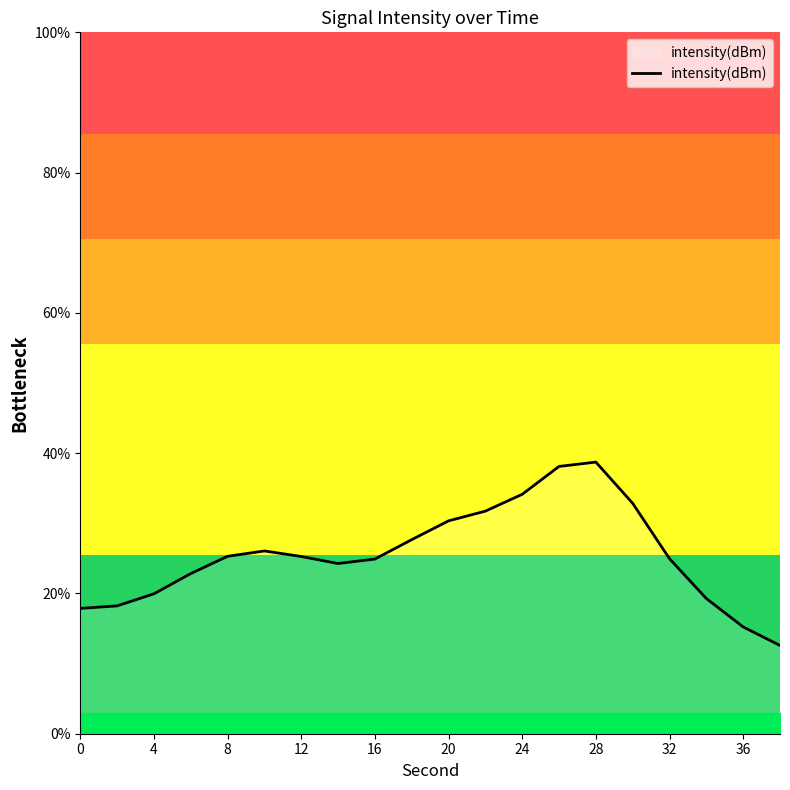

True or false: there are more than 2 points higher than both neighbors.

False